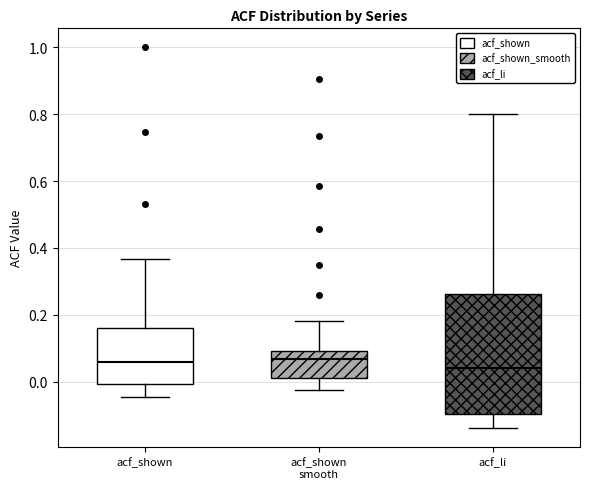

Reading left to right, transcribe this box plot: for each box, give where its median line is, the range the box spans, and where its two whiskers end, as read against the y-axis. The values are not printed on the chart, so give them approximately, as read against the axis.

acf_shown: median 0.06, box 0.00 to 0.16, whiskers -0.04 to 0.36
acf_shown smooth: median 0.06, box 0.00 to 0.10, whiskers -0.02 to 0.18
acf_li: median 0.04, box -0.10 to 0.26, whiskers -0.14 to 0.80